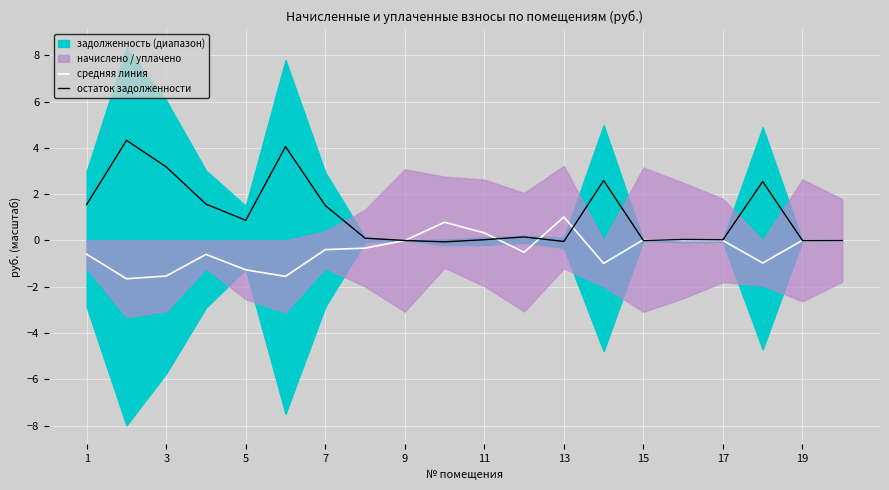

What is the minimum value for средняя линия?

-1.7